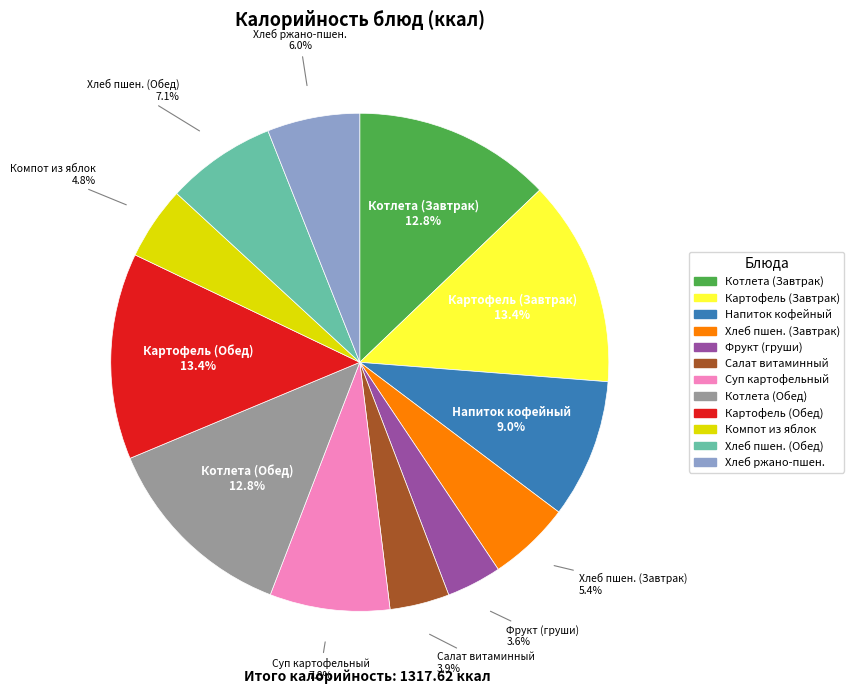

Does any single category account for the majority?

No